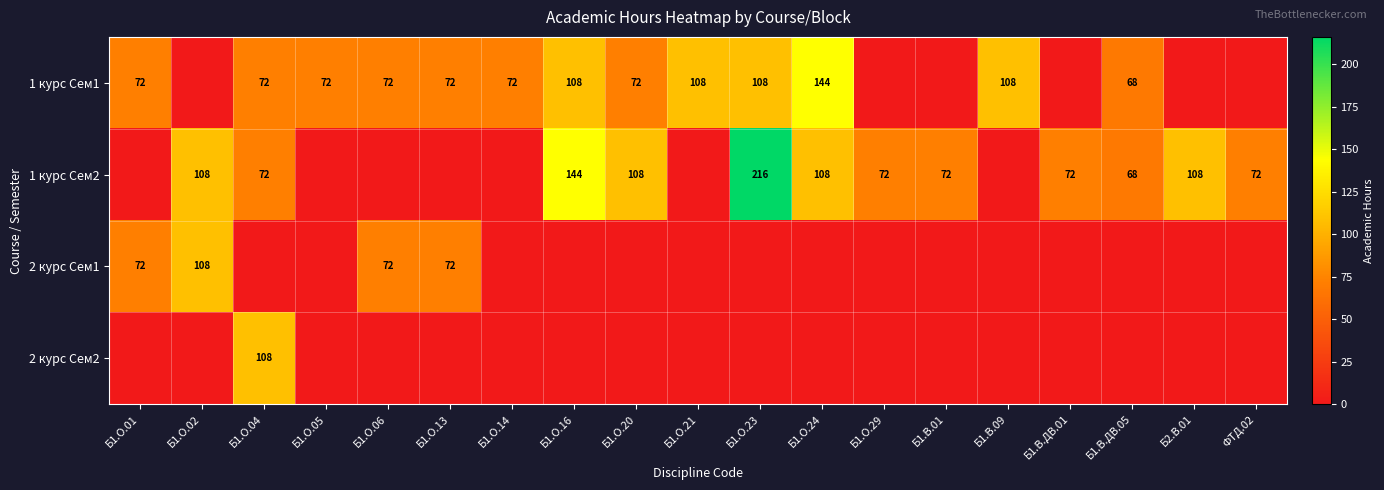

The 1 курс Сем2 series shows 48 at Б1.О.24. True or false?

False